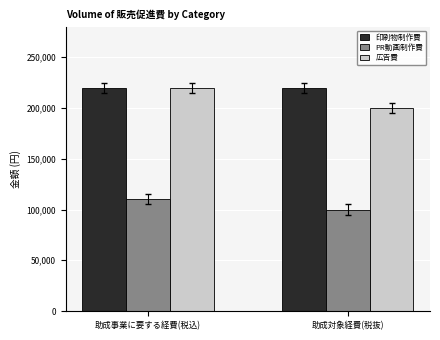

What is the label of the 2nd bar from the right?

助成事業に要する経費(税込)